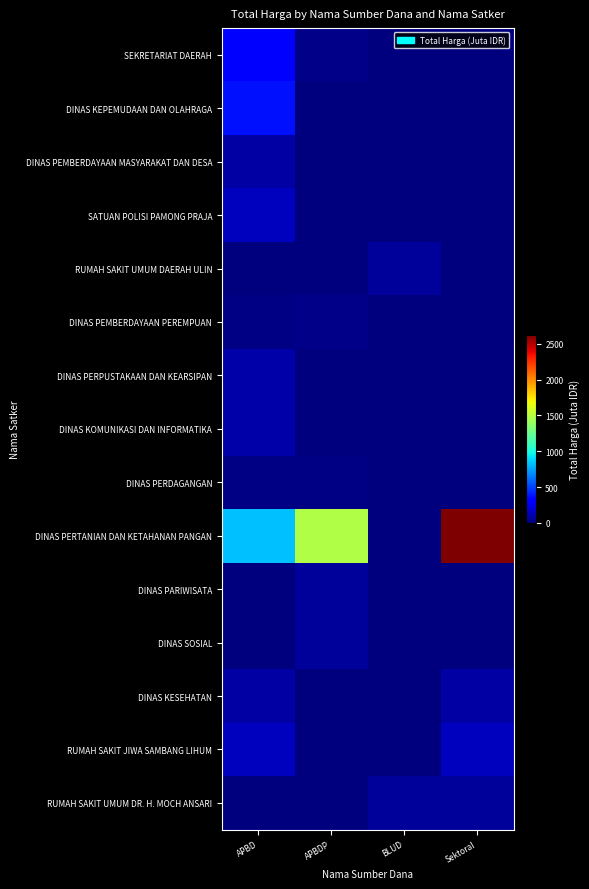

Reading left to right, what are all the values shown in this chart?

SEKRETARIAT DAERAH: APBD=326.8	APBDP=25.2	BLUD=0.0	Sektoral=0.0
DINAS KEPEMUDAAN DAN OLAHRAGA: APBD=379.1	APBDP=0.0	BLUD=0.0	Sektoral=0.0
DINAS PEMBERDAYAAN MASYARAKAT DAN DESA: APBD=87.9	APBDP=0.0	BLUD=0.0	Sektoral=0.0
SATUAN POLISI PAMONG PRAJA: APBD=152.5	APBDP=0.0	BLUD=0.0	Sektoral=0.0
RUMAH SAKIT UMUM DAERAH ULIN: APBD=0.0	APBDP=0.0	BLUD=62.9	Sektoral=0.0
DINAS PEMBERDAYAAN PEREMPUAN: APBD=14.4	APBDP=30.3	BLUD=0.0	Sektoral=0.0
DINAS PERPUSTAKAAN DAN KEARSIPAN: APBD=100.1	APBDP=0.0	BLUD=0.0	Sektoral=0.0
DINAS KOMUNIKASI DAN INFORMATIKA: APBD=100.0	APBDP=0.0	BLUD=0.0	Sektoral=0.0
DINAS PERDAGANGAN: APBD=11.1	APBDP=14.8	BLUD=0.0	Sektoral=0.0
DINAS PERTANIAN DAN KETAHANAN PANGAN: APBD=825.5	APBDP=1486.8	BLUD=0.0	Sektoral=2626.4
DINAS PARIWISATA: APBD=0.0	APBDP=64.5	BLUD=0.0	Sektoral=0.0
DINAS SOSIAL: APBD=0.0	APBDP=65.0	BLUD=0.0	Sektoral=0.0
DINAS KESEHATAN: APBD=83.1	APBDP=0.0	BLUD=0.0	Sektoral=83.1
RUMAH SAKIT JIWA SAMBANG LIHUM: APBD=152.3	APBDP=0.0	BLUD=0.0	Sektoral=152.3
RUMAH SAKIT UMUM DR. H. MOCH ANSARI: APBD=0.0	APBDP=0.0	BLUD=66.9	Sektoral=66.9